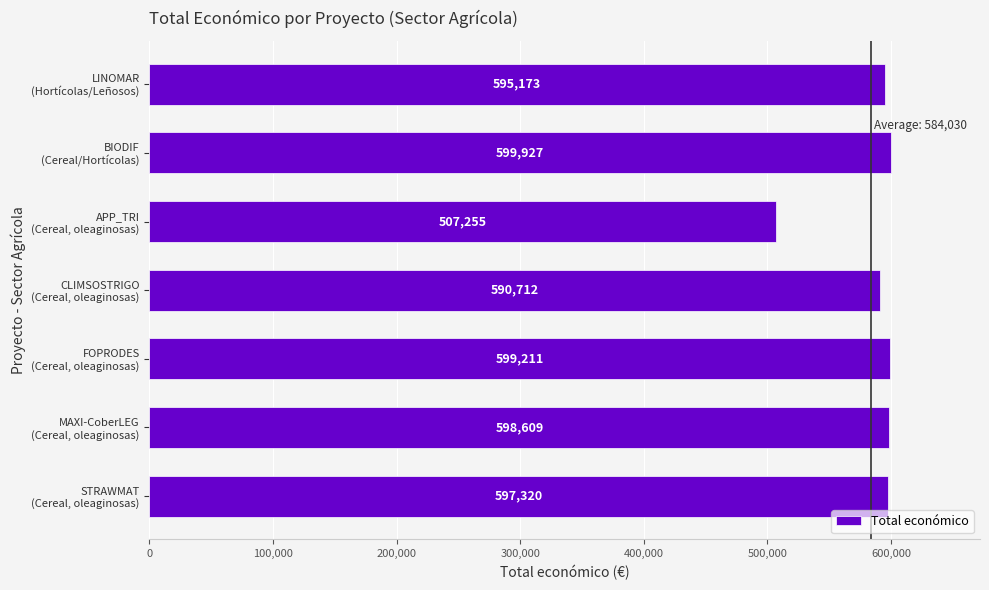

What is the greatest value displayed?

599927